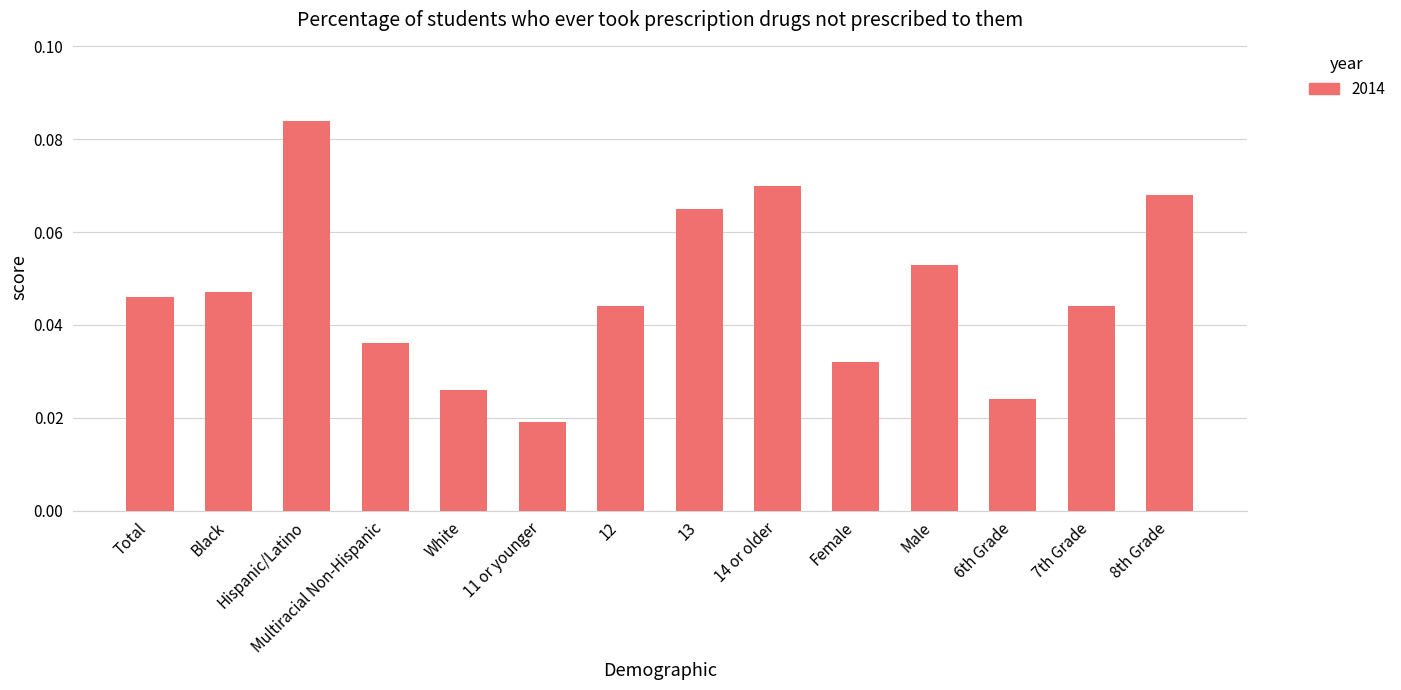

How many data points does each series have?

14